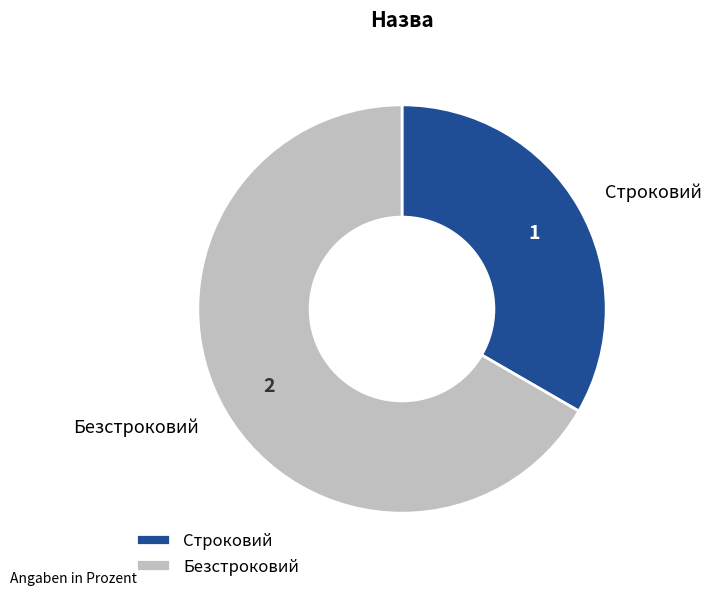

True or false: Строковий accounts for 33% of the total.

True